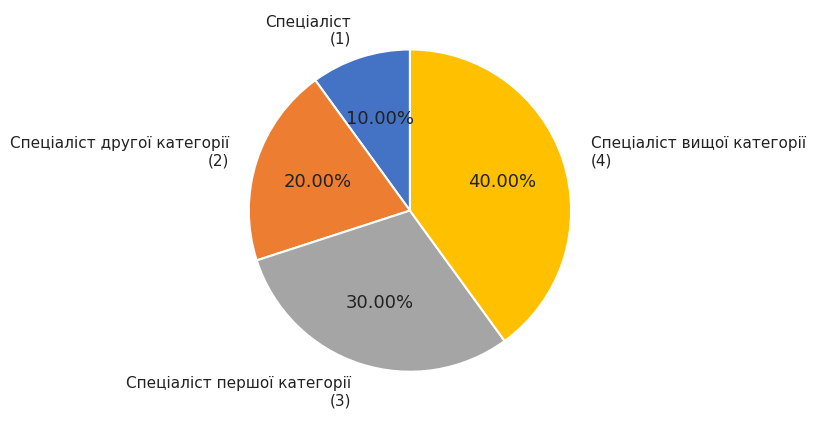

To the nearest percent, what is the combined percentage of Спеціаліст вищої категорії and Спеціаліст другої категорії?

60%